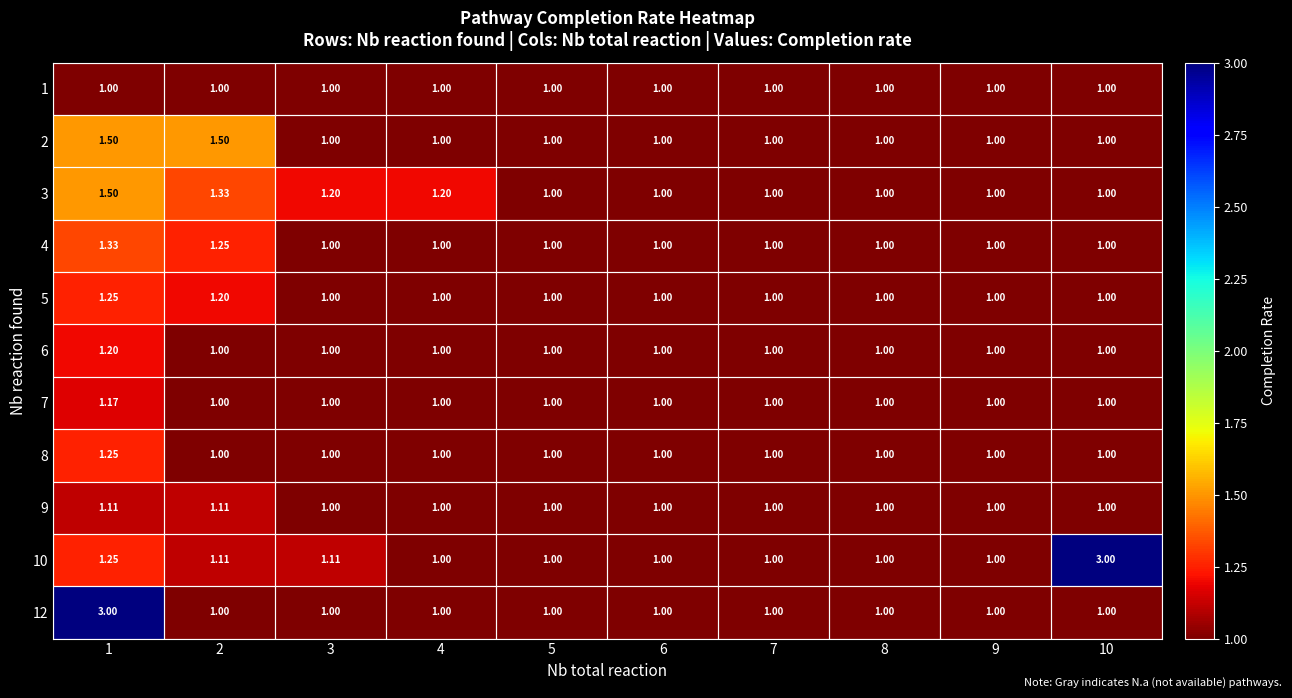

What is the maximum value shown in the chart?

3.0